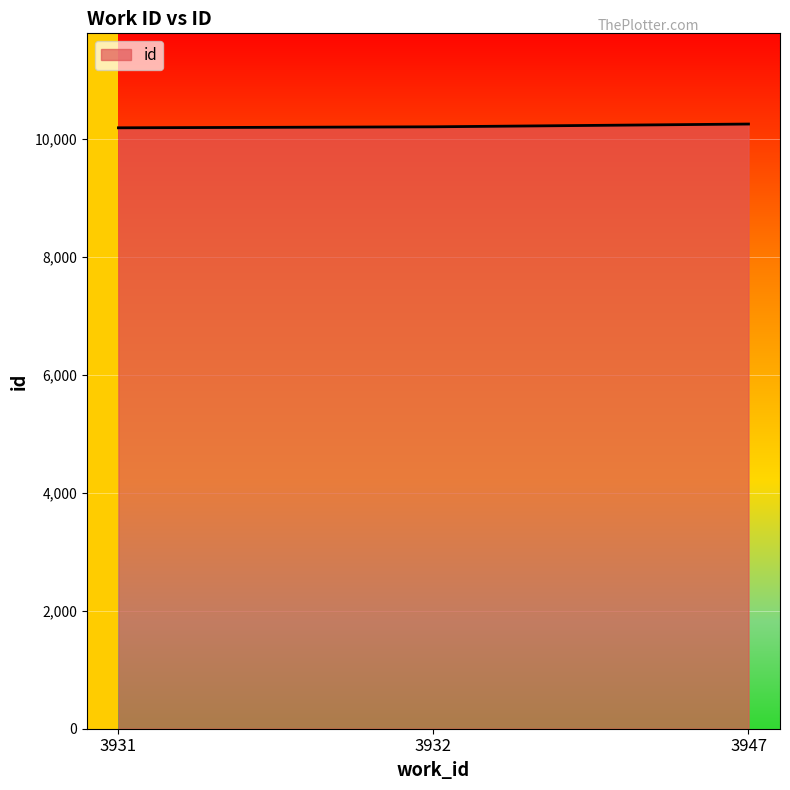

Read the value at 3931.

10189